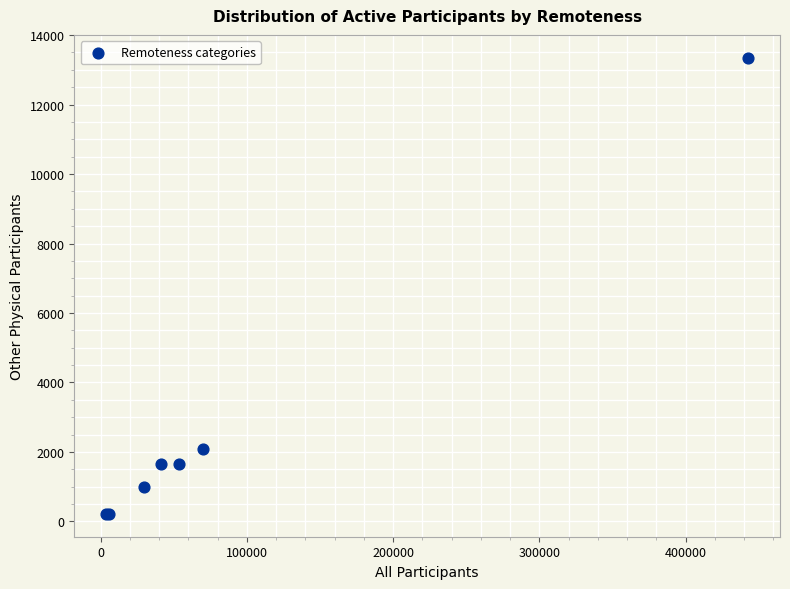

What Y value in the scatter plot is closest to 6782?

2095